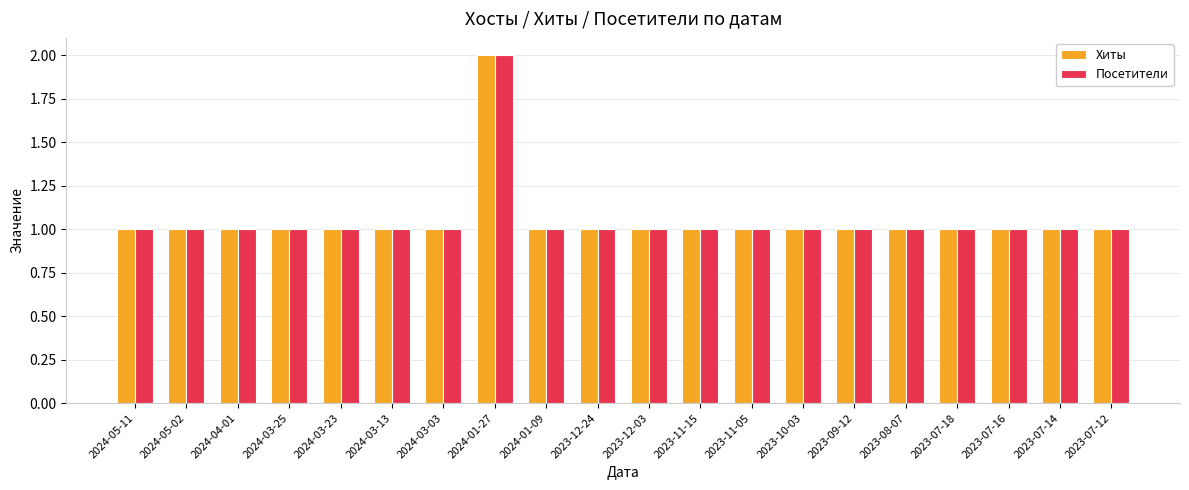

Is the value of Посетители at 2024-01-27 greater than the value of Хиты at 2023-12-24?

Yes